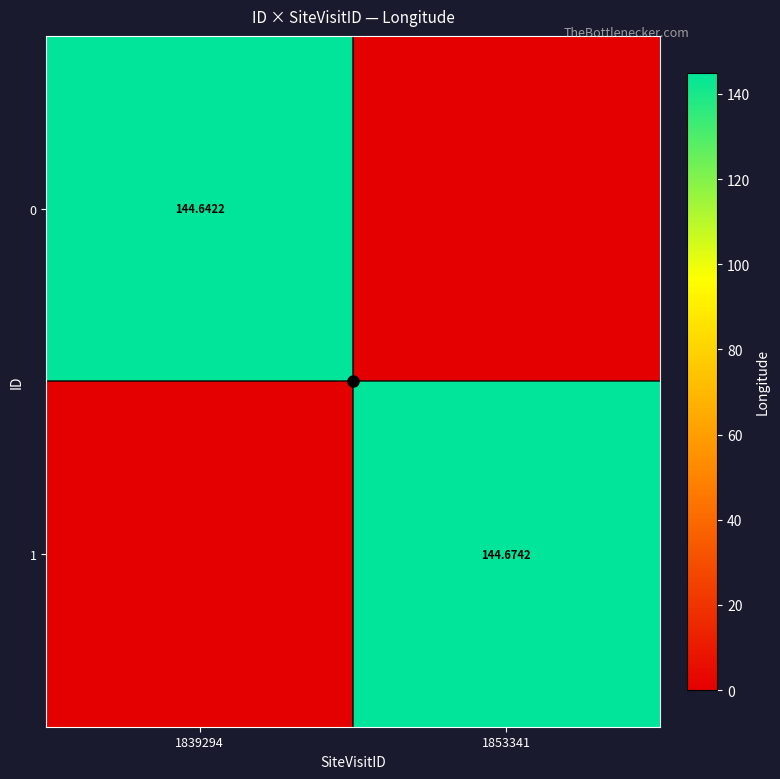

What is the sum of all 0 values?

144.6